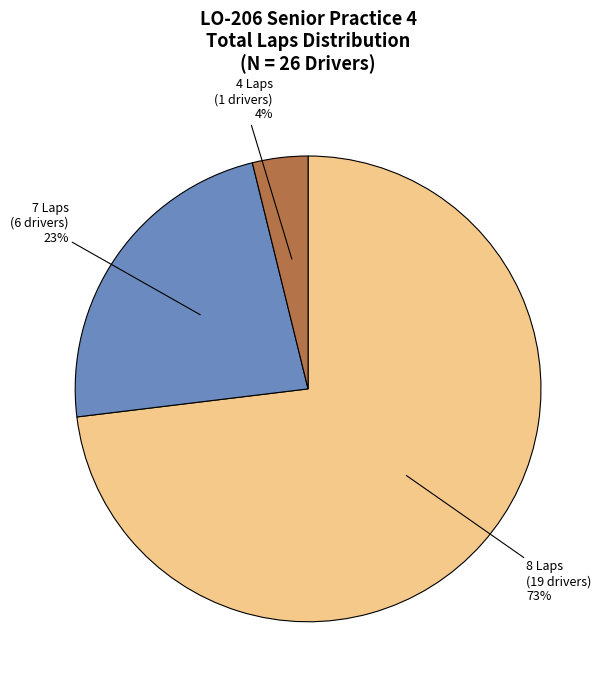

How many segments does this pie chart have?

3